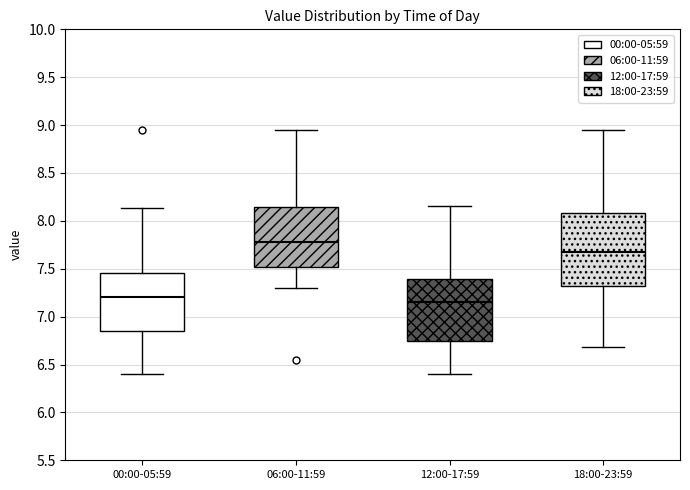

Which box is the tallest, from its lower edge to its upper edge?

18:00-23:59